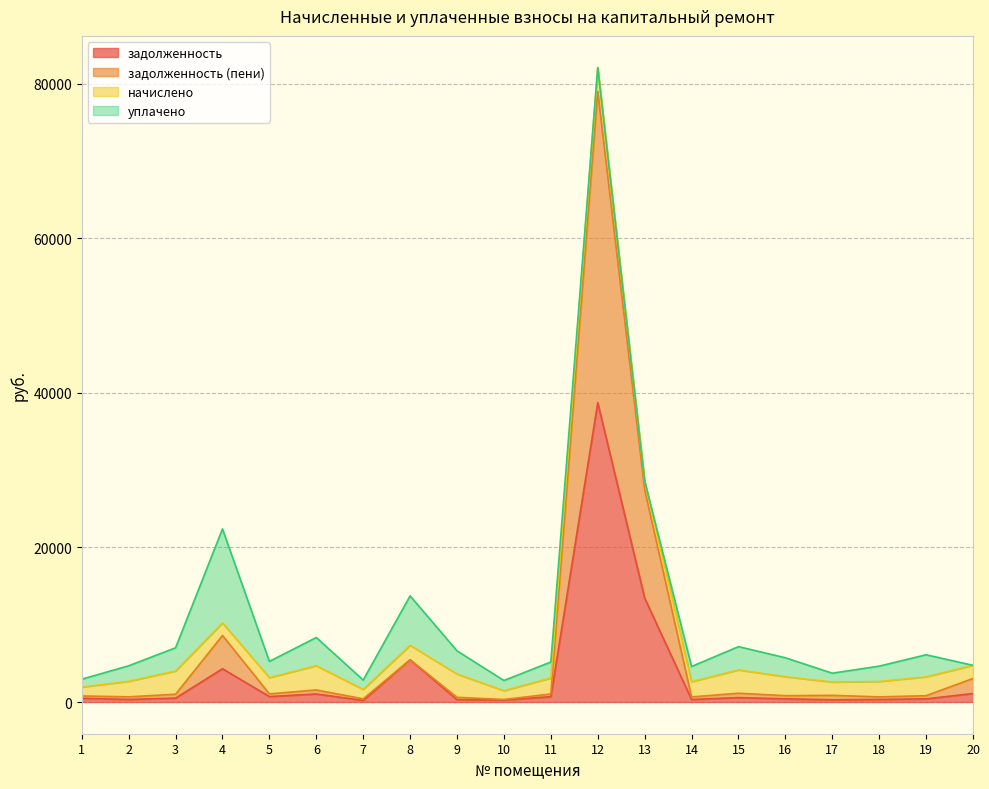

What is the difference between the maximum and minimum values in the задолженность series?

38536.0